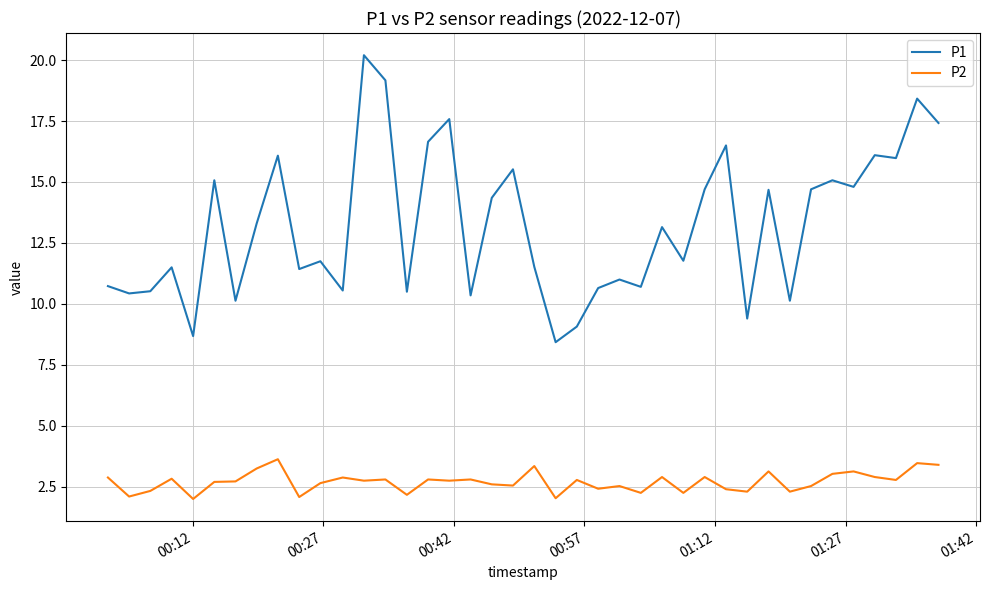

What is the lowest value of the P2 series?

2.0